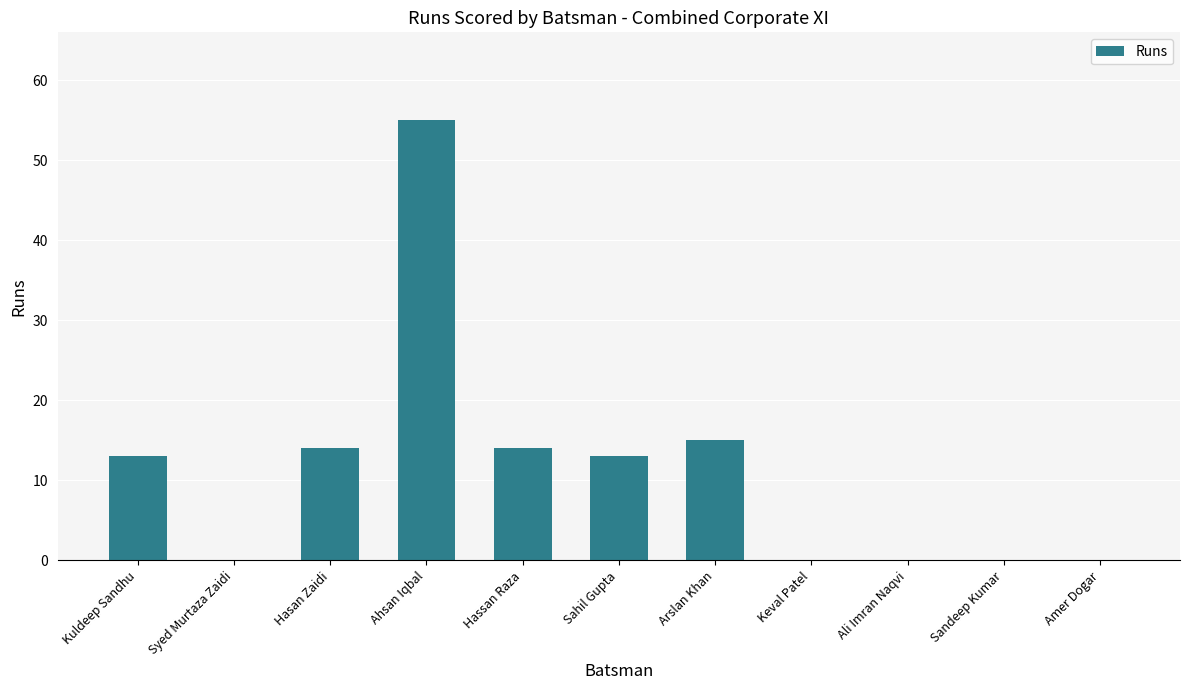

The value at Ahsan Iqbal is 81. True or false?

False